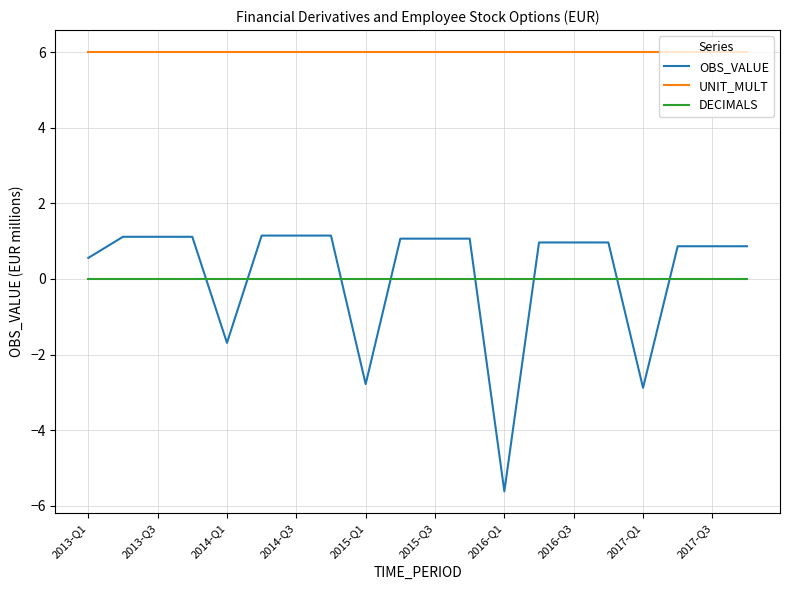

What is the difference between the second highest and second lowest values in the OBS_VALUE series?

4.0